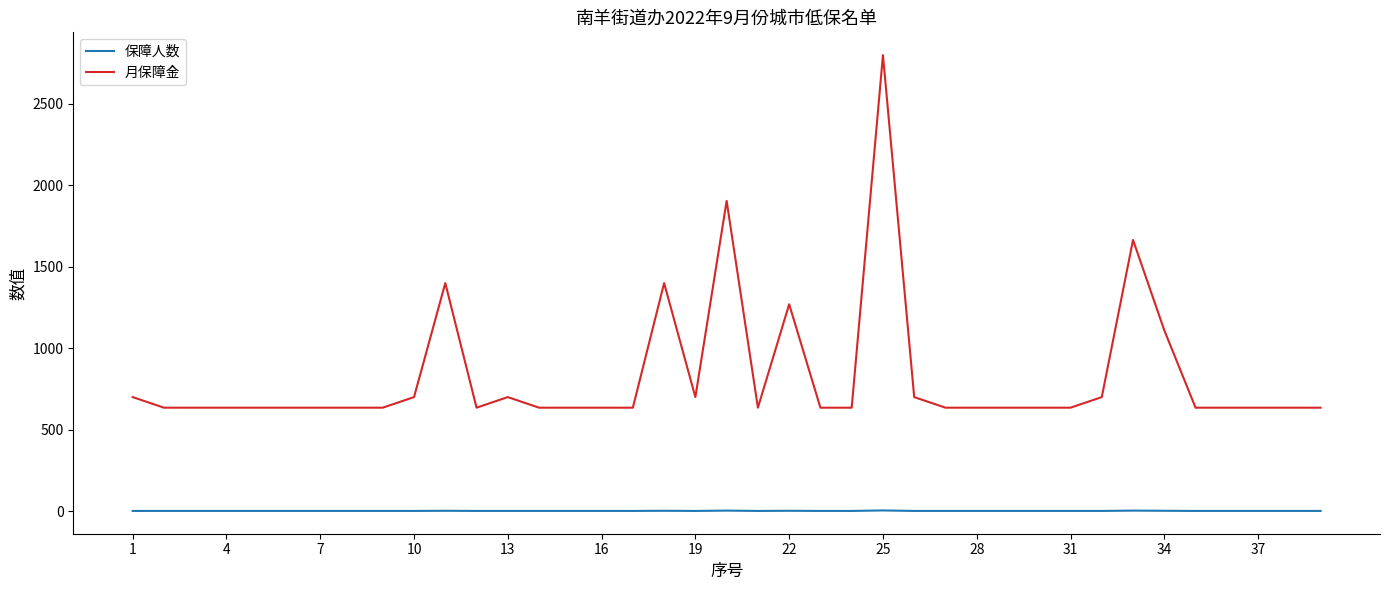

Rank the series by their average value, from highest to lowest.

月保障金, 保障人数